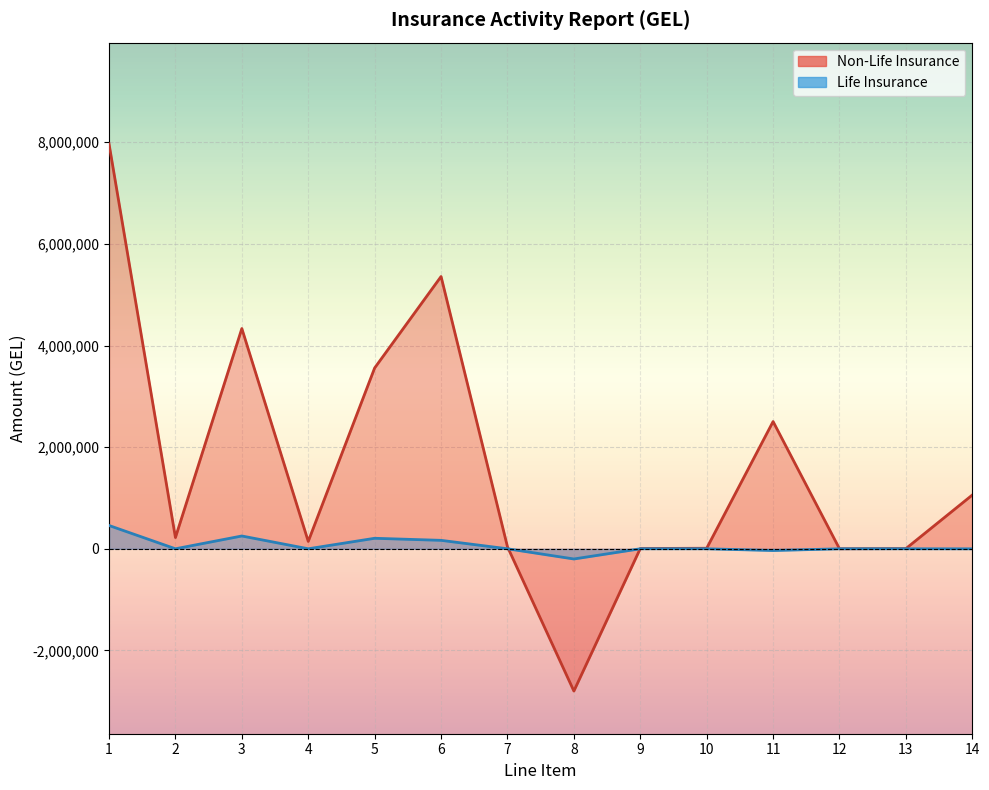

Between 10 and 13, which is larger?

10